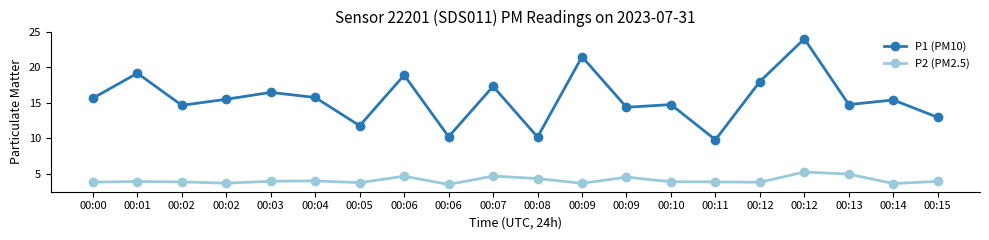

What are all the series names shown in the legend?

P1 (PM10), P2 (PM2.5)